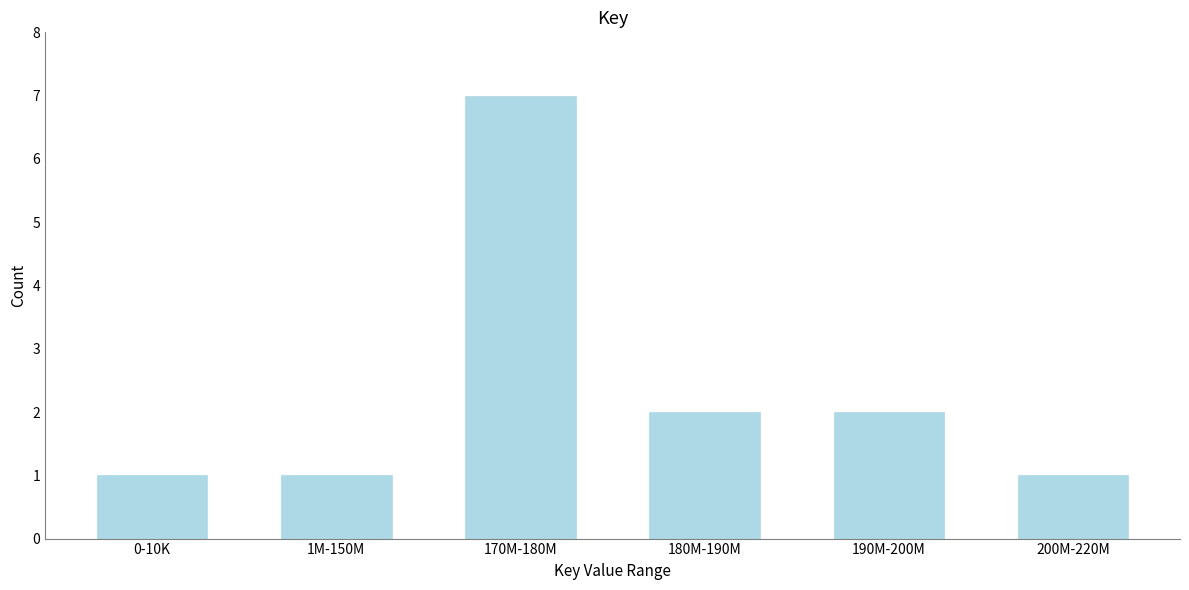

Reading left to right, list all the values displayed in this chart.

0-10K=1	1M-150M=1	170M-180M=7	180M-190M=2	190M-200M=2	200M-220M=1